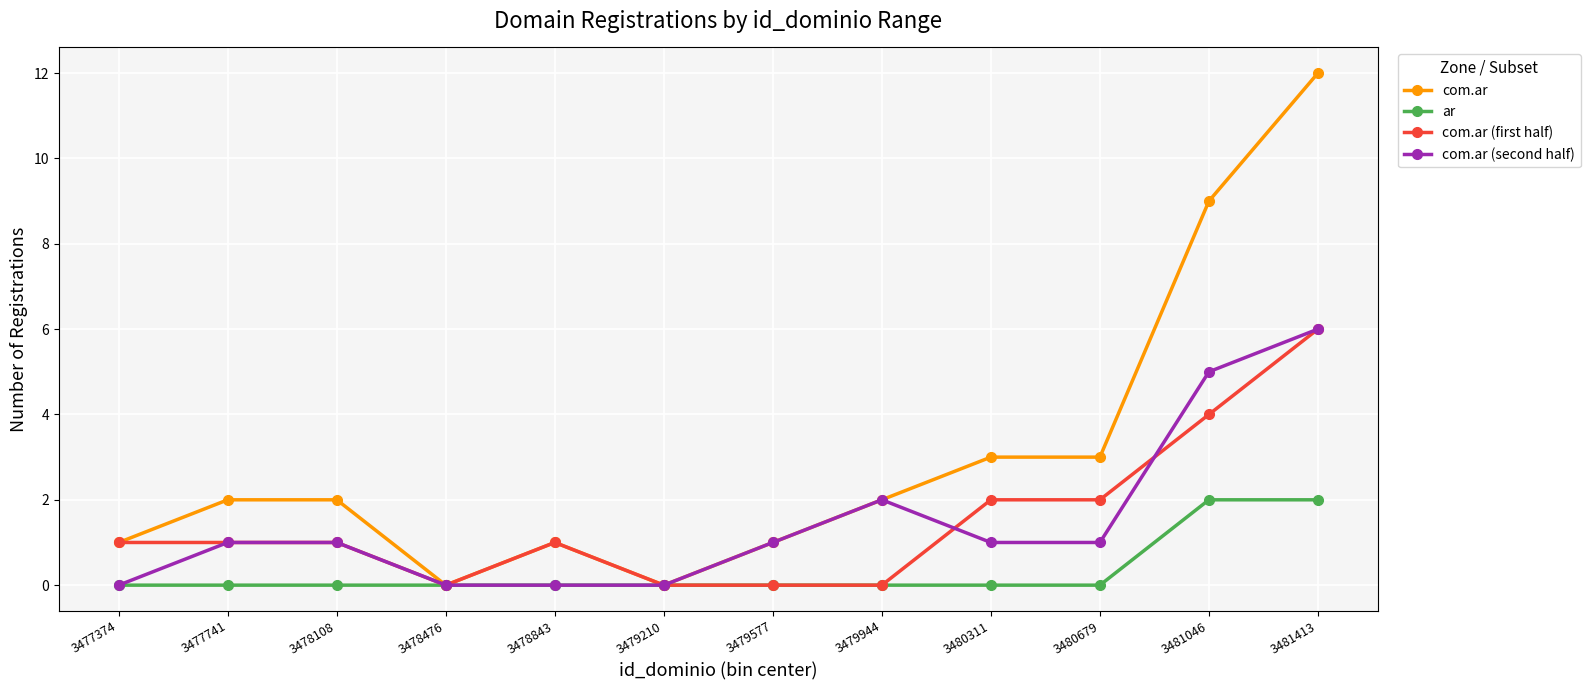

Which series has the largest range (max minus min)?

com.ar